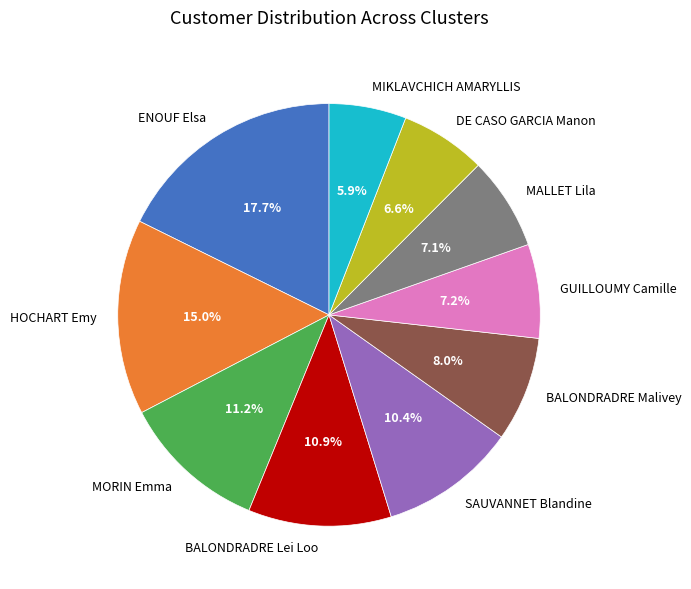

To the nearest percent, what portion does MALLET Lila represent?

7%